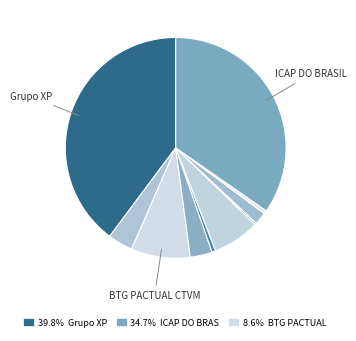

What is the largest slice in the pie chart?

Grupo XP